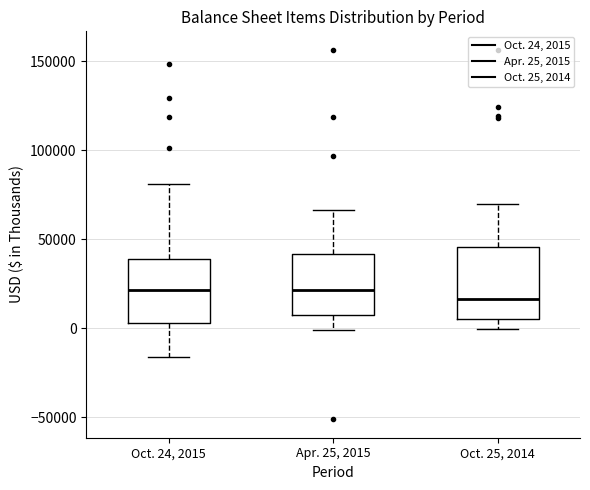

Reading left to right, transcribe this box plot: for each box, give where its median line is, the range the box spans, and where its two whiskers end, as read against the y-axis. The values are not printed on the chart, so give them approximately, as read against the axis.

Oct. 24, 2015: median 20000, box 5000 to 40000, whiskers -15000 to 80000
Apr. 25, 2015: median 20000, box 5000 to 40000, whiskers 0 to 65000
Oct. 25, 2014: median 15000, box 5000 to 45000, whiskers 0 to 70000